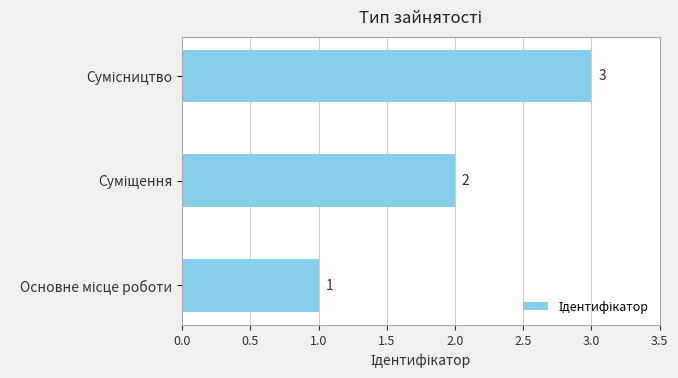

What is the sum of all values?

6